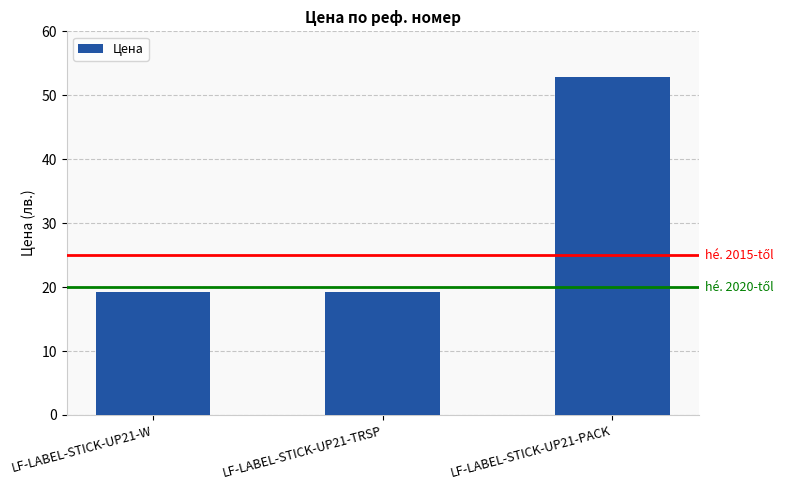

Which category has the highest value across all series?

LF-LABEL-STICK-UP21-PACK